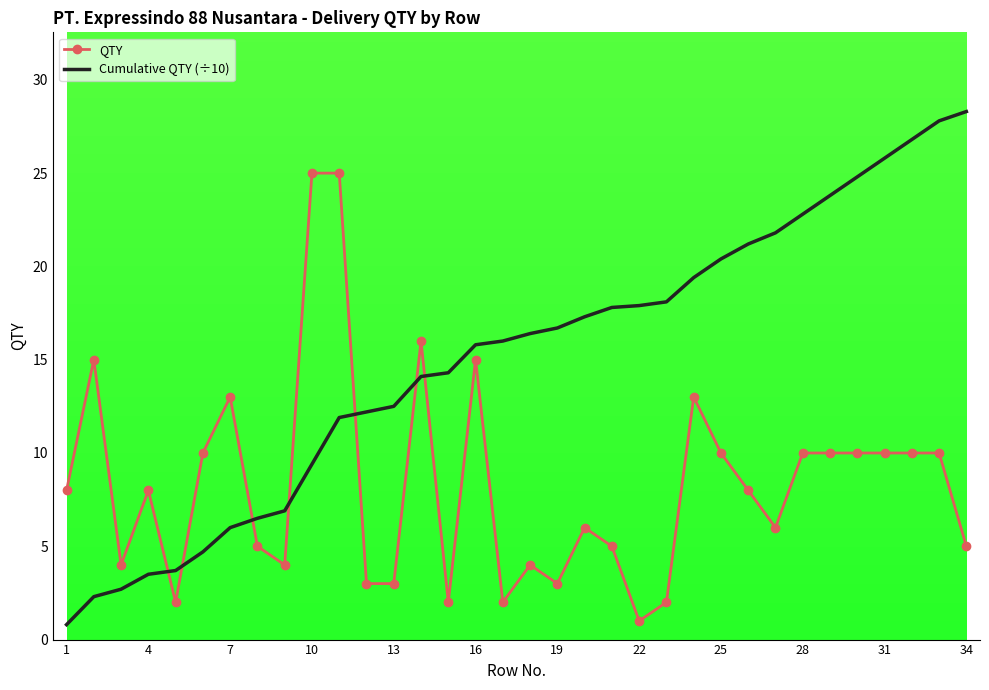

How many distinct data groups are displayed?

2